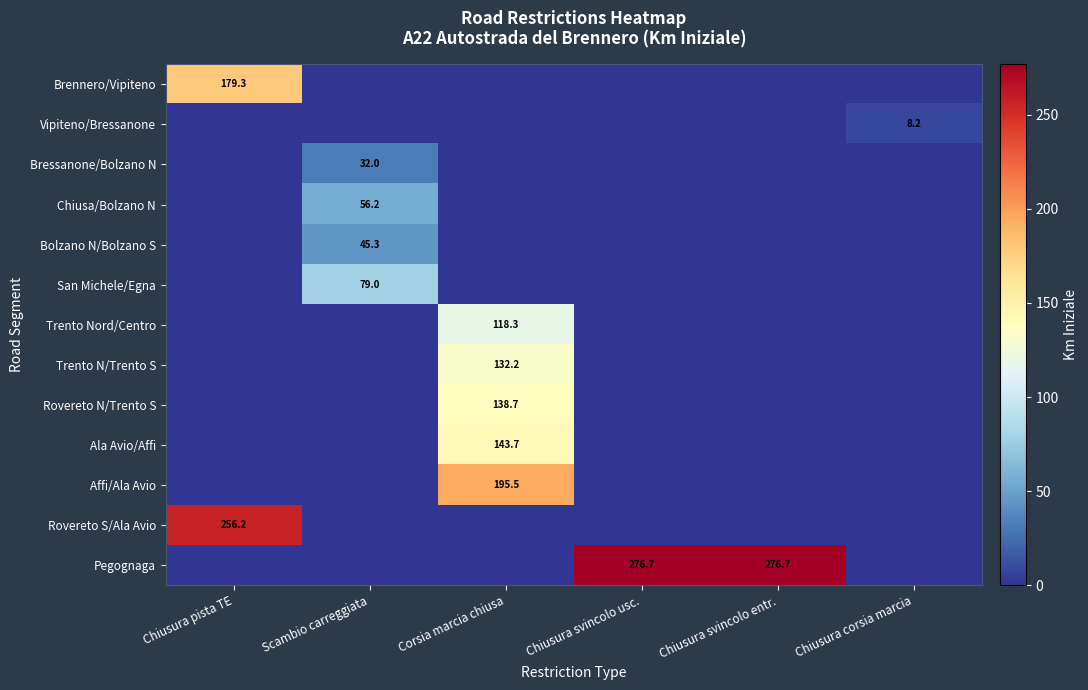

Is it true that Rovereto S/Ala Avio equals 365.3 at Chiusura pista TE?

False